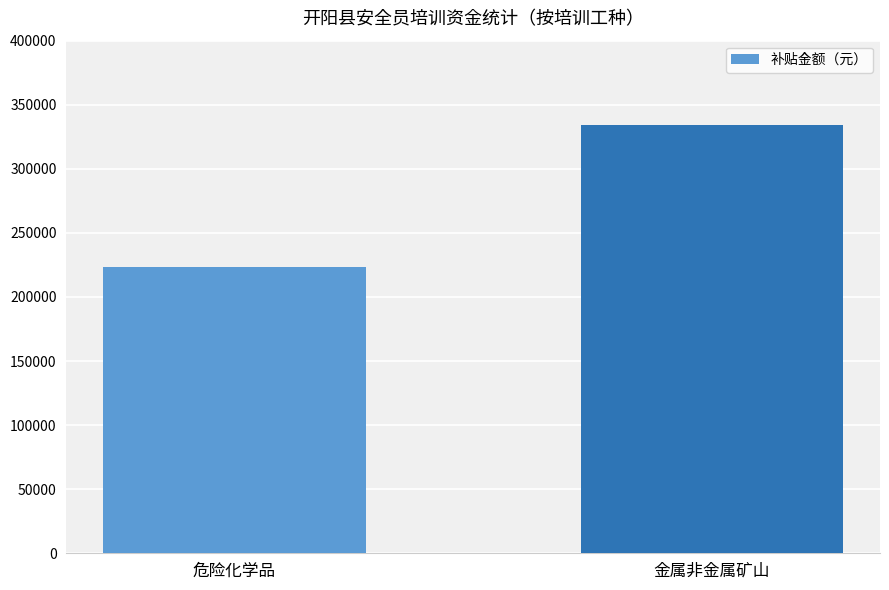

Rank the categories by value from highest to lowest.

金属非金属矿山, 危险化学品